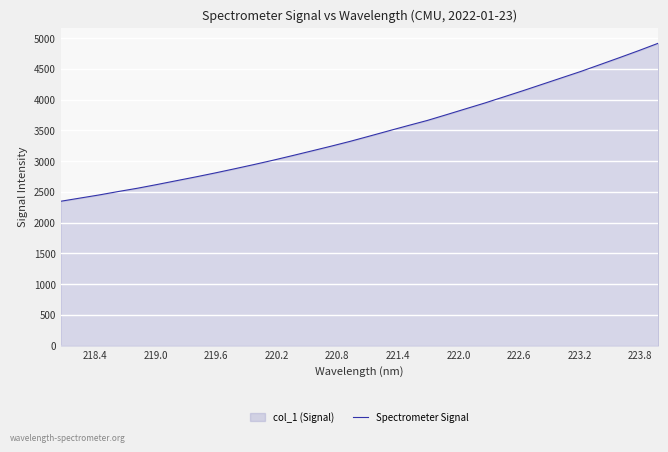

What is the difference between the maximum and minimum values?

2571.5